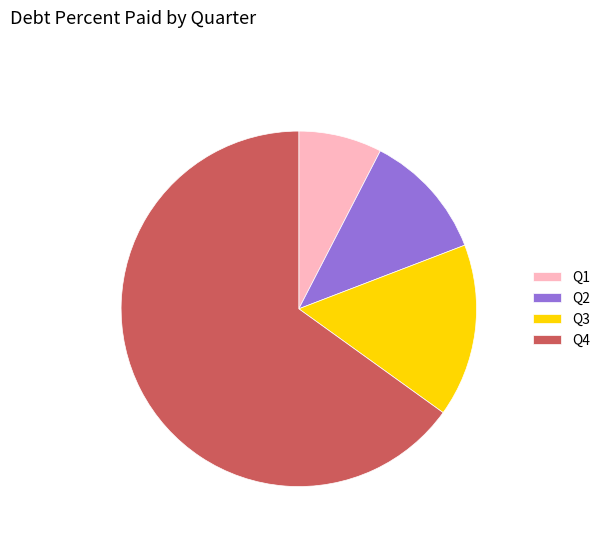

Is the sum of Q4 and Q3 greater than half?

Yes